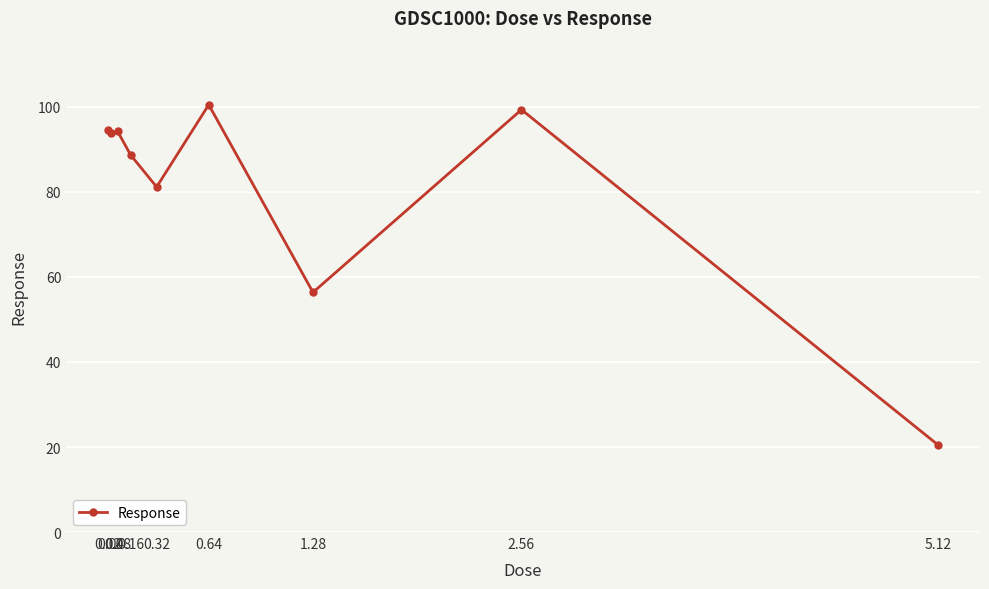

Which category has the highest value across all series?

0.64